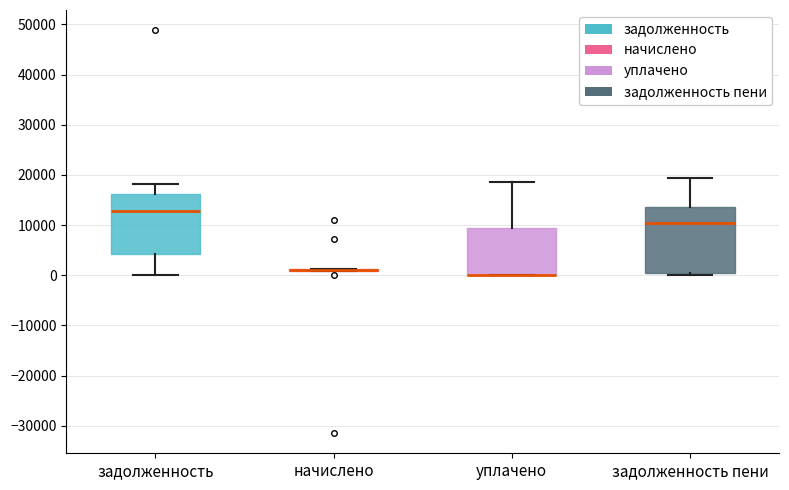

Where is the upper edge of the box for задолженность on the y-axis? The values are not printed on the chart, so give them approximately, as read against the axis.

16000